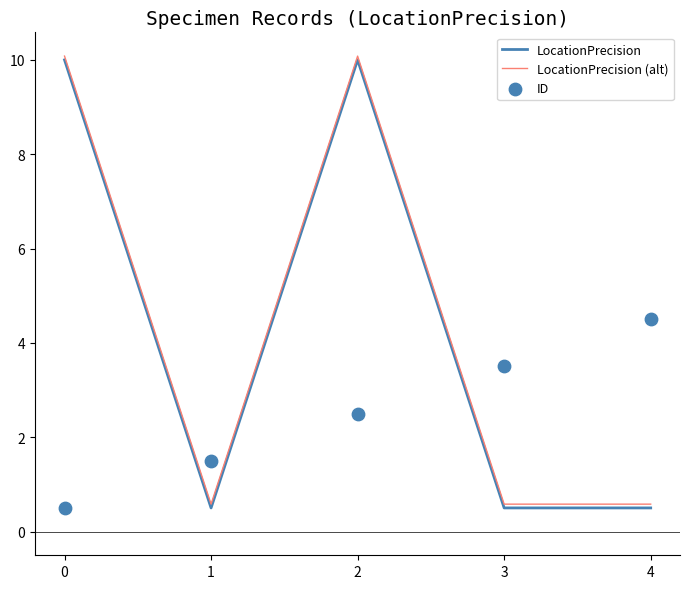

Which series contains the lowest Y value?

LocationPrecision